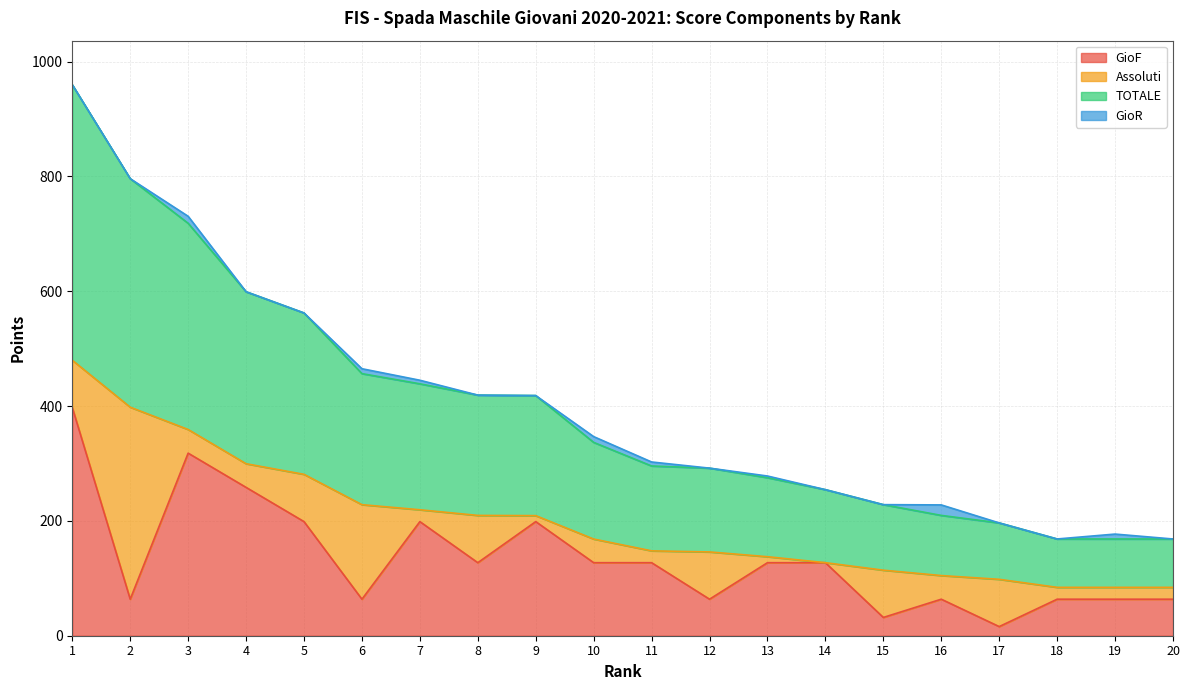

What is the highest value of the GioF series?

397.5